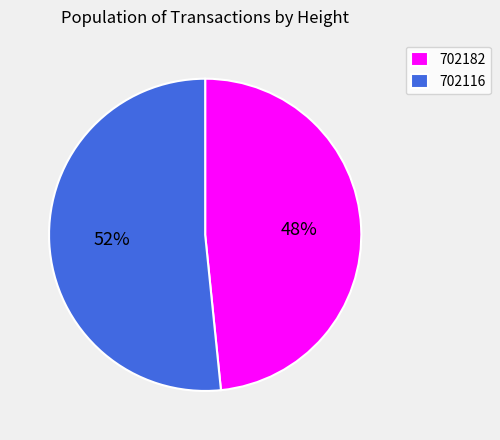

Which slice is the smallest?

702182